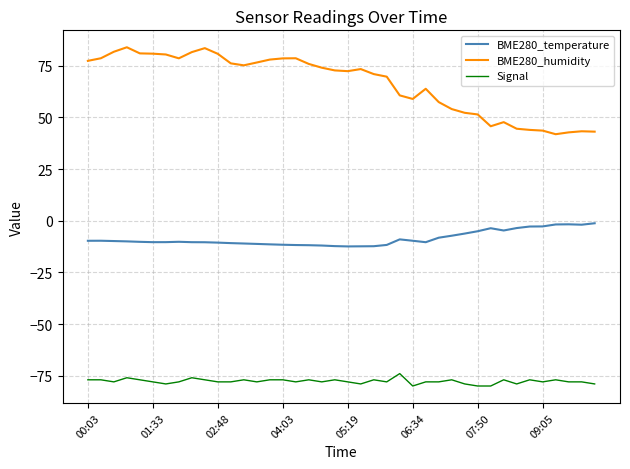

True or false: BME280_humidity and BME280_temperature intersect in this chart.

False